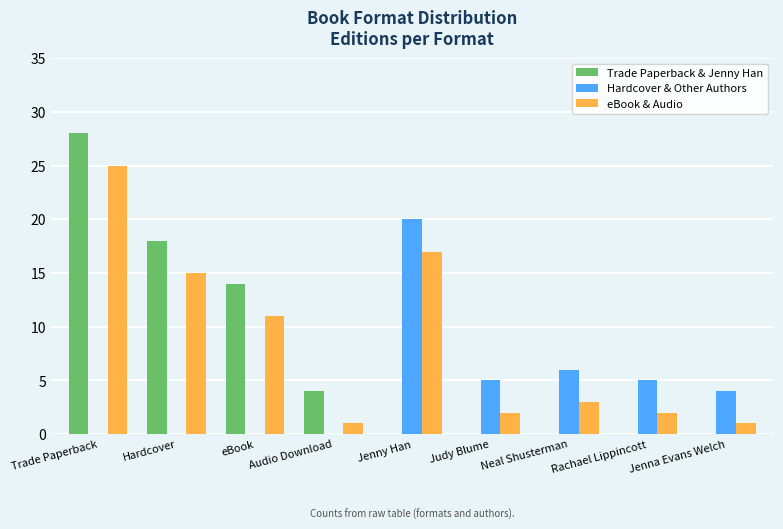

How many data points does each series have?

9